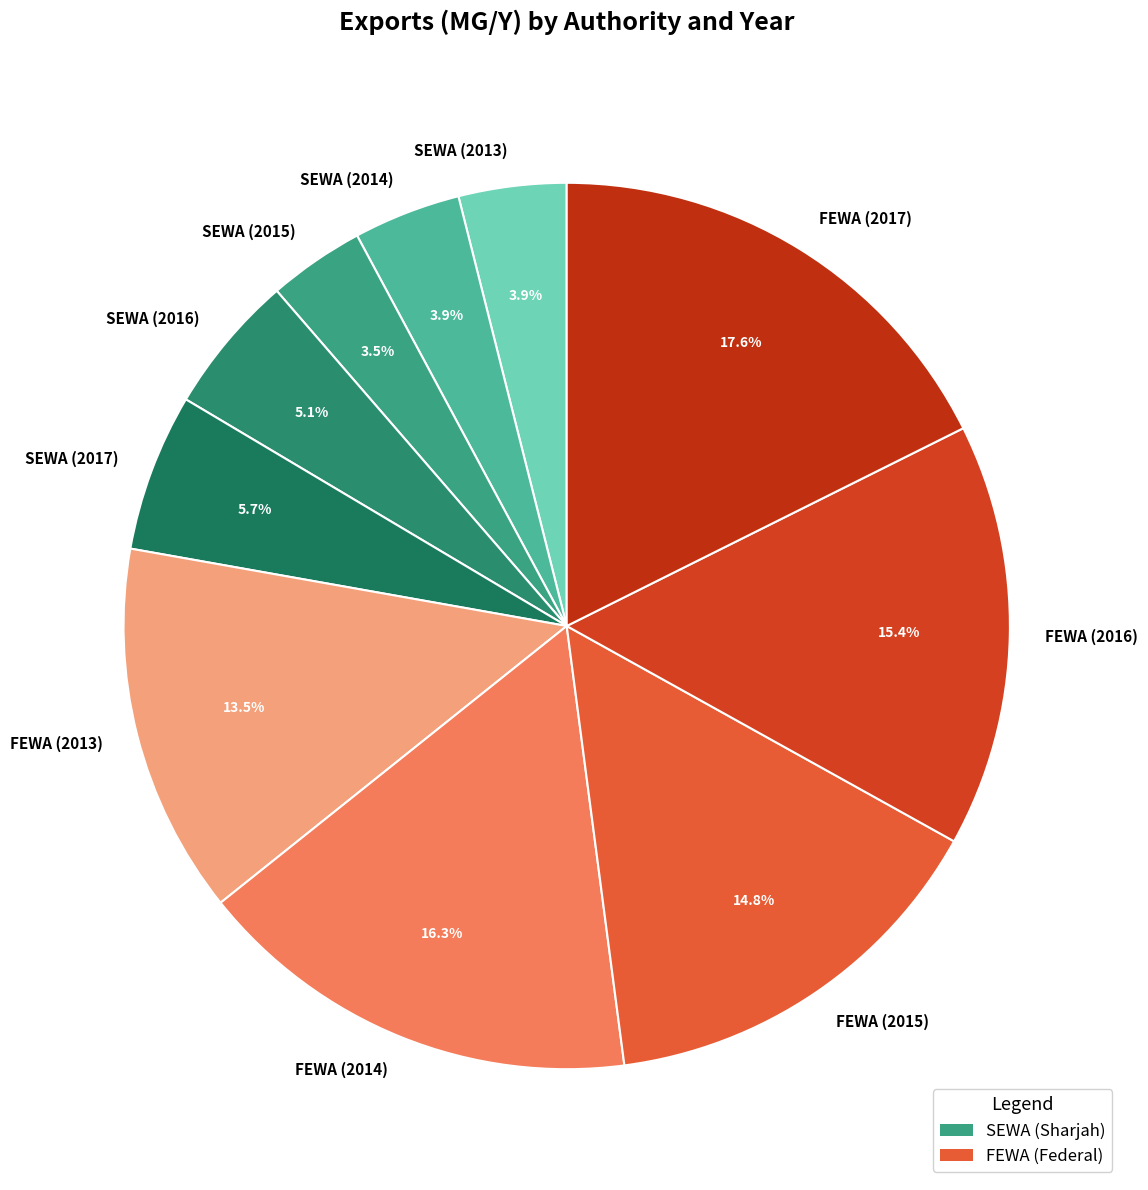

What is the total percentage of SEWA (2014) and SEWA (2013)?

7.8%